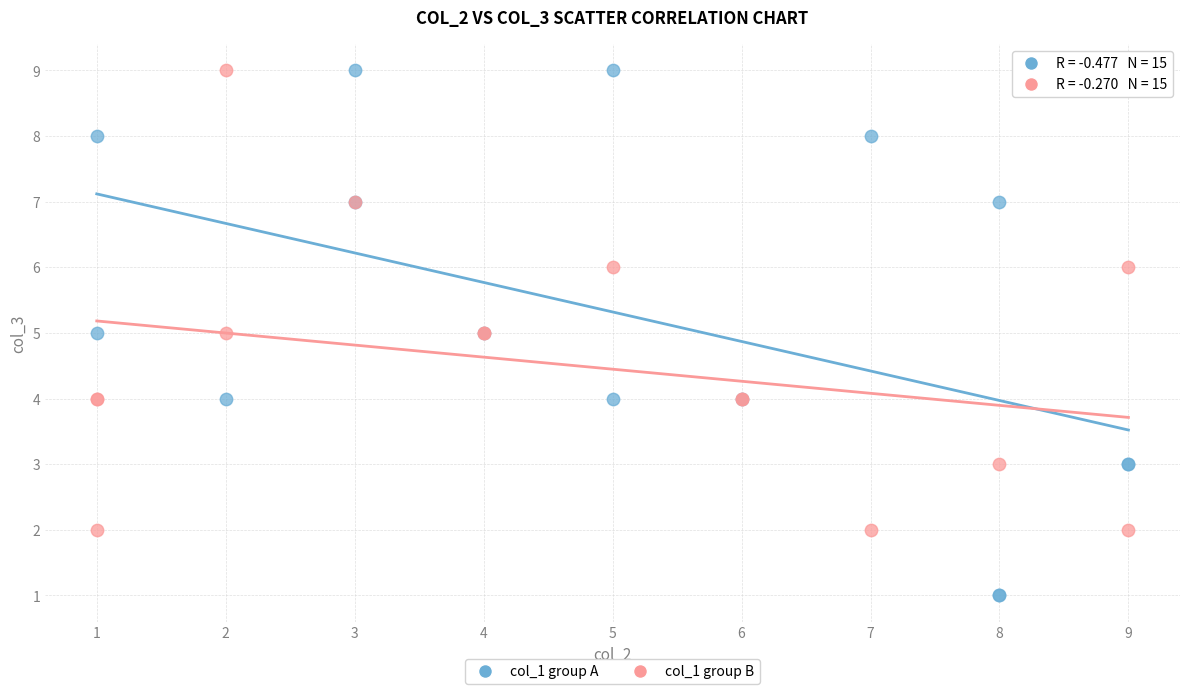

What are all the series names shown in the legend?

col_1 group A, col_1 group B